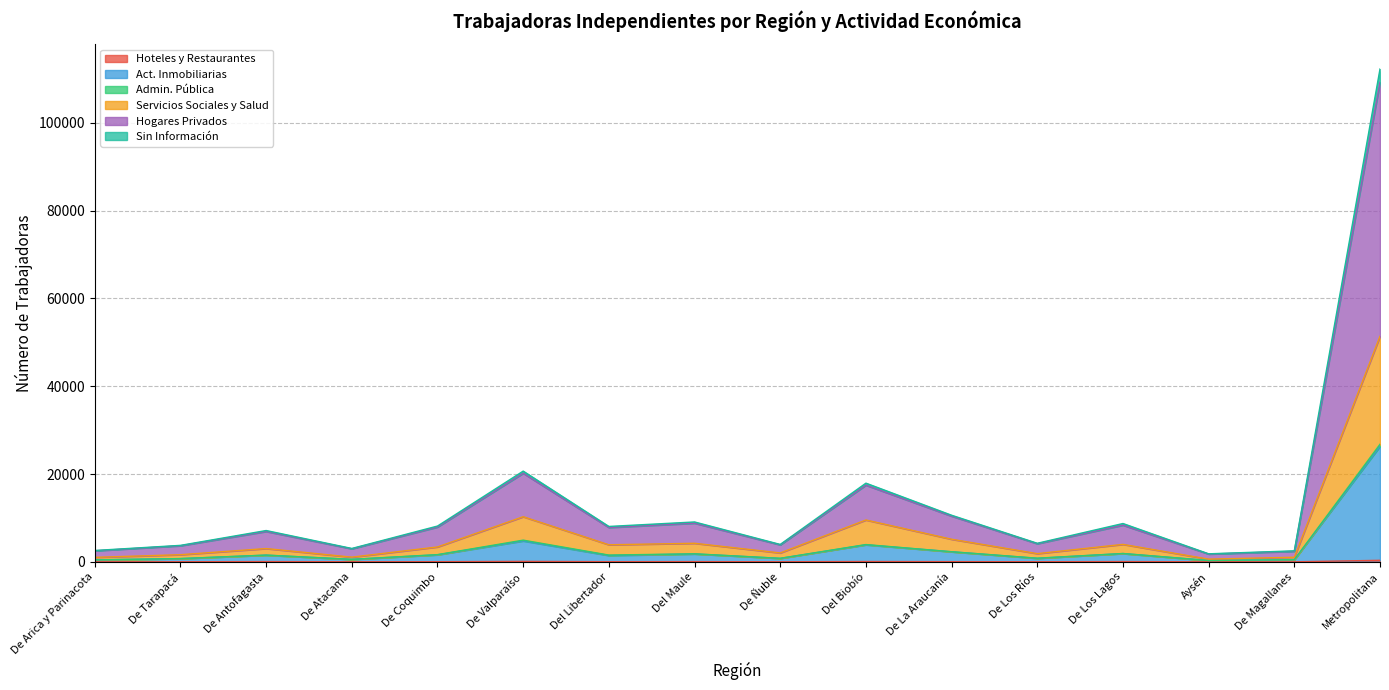

What is the difference between the highest and lowest values at Del Biobío?

17846